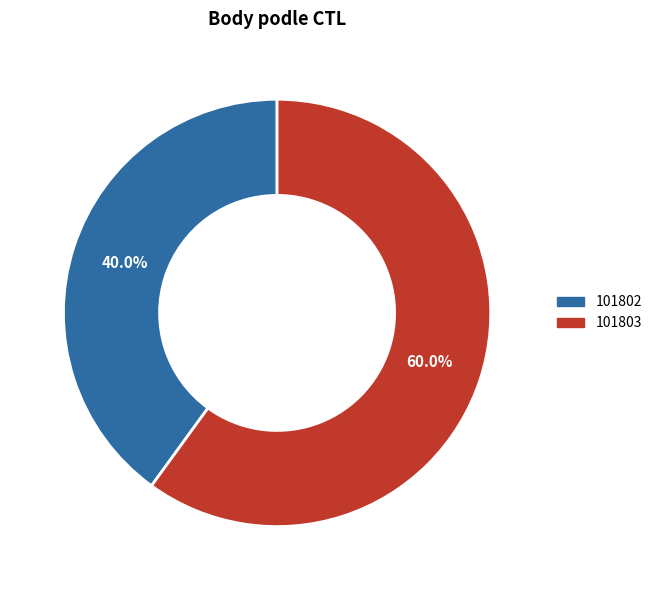

Is there any slice that represents more than half of the pie?

Yes